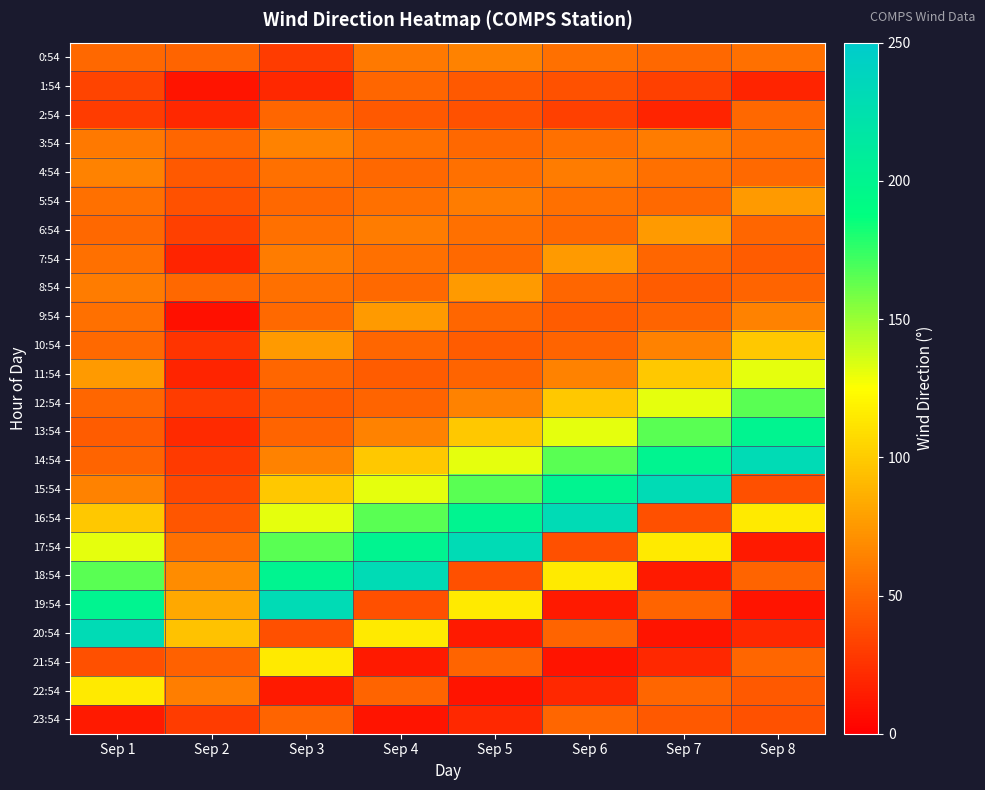

Count the number of categories in the chart.

8